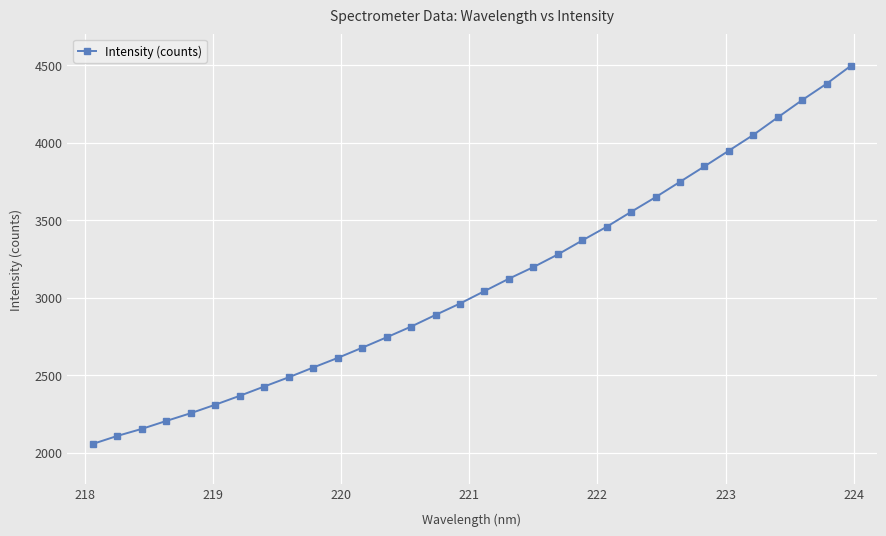

What is the difference between the second highest and minimum values?

2323.7